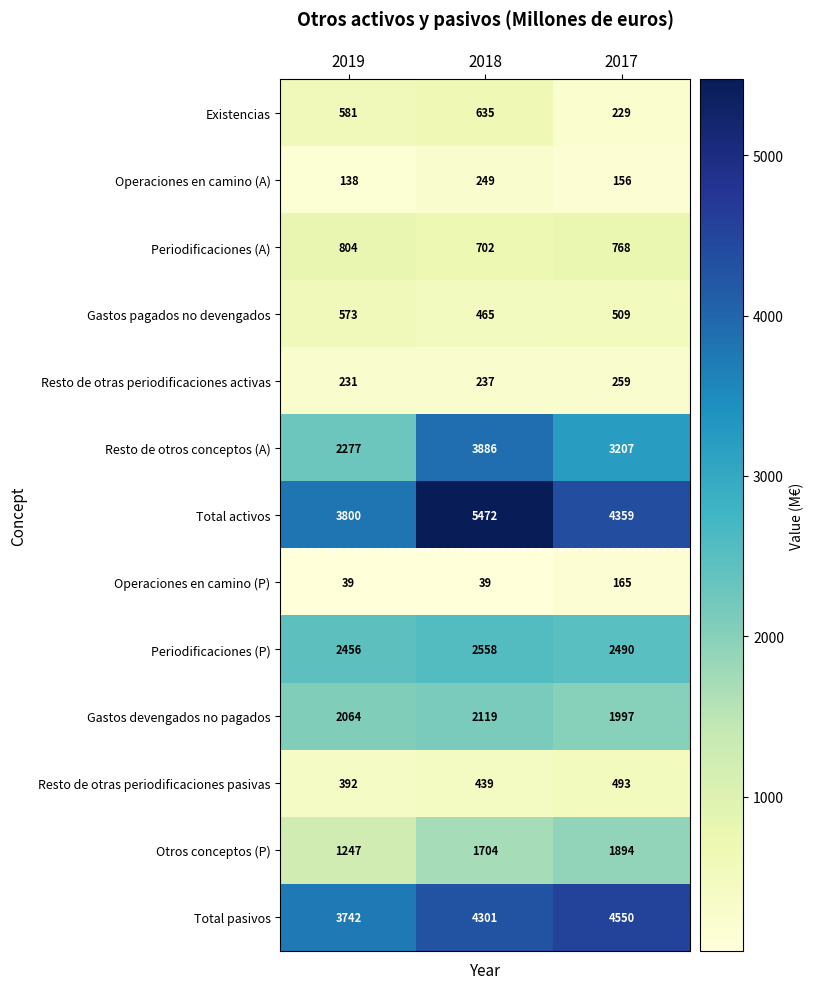

What is the average value of the Gastos devengados no pagados series?

2060